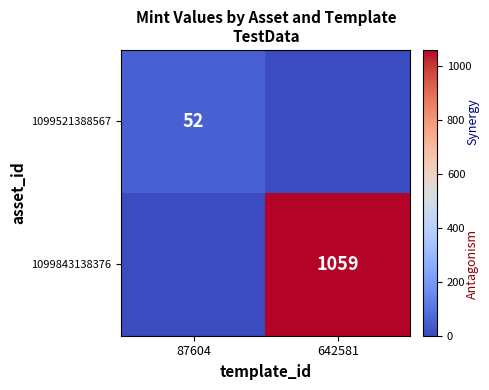

True or false: 1099521388567 has a value of 52 at 87604.

True